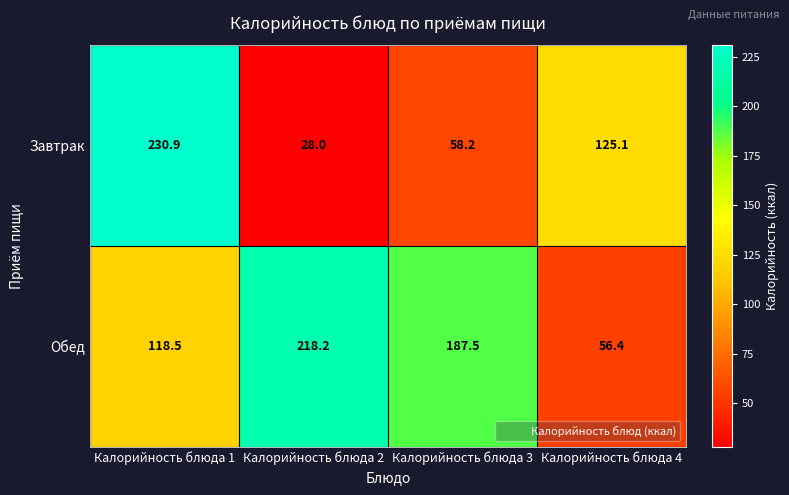

The value of Обед at Калорийность блюда 3 is 187.5. True or false?

True